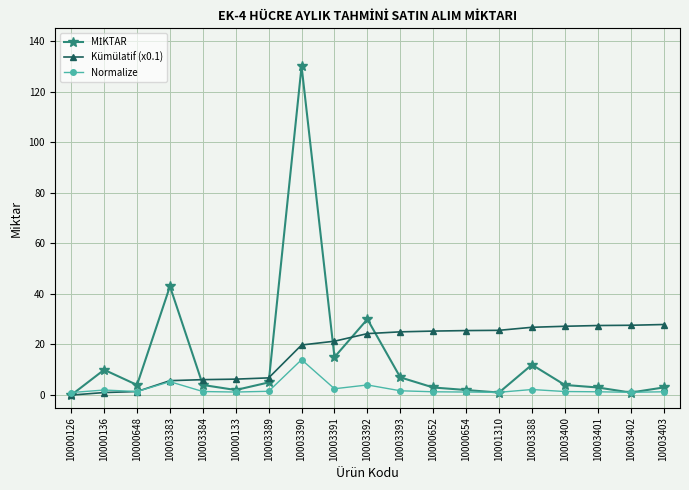

Is it true that Normalize equals 1.5 at 10003389?

True